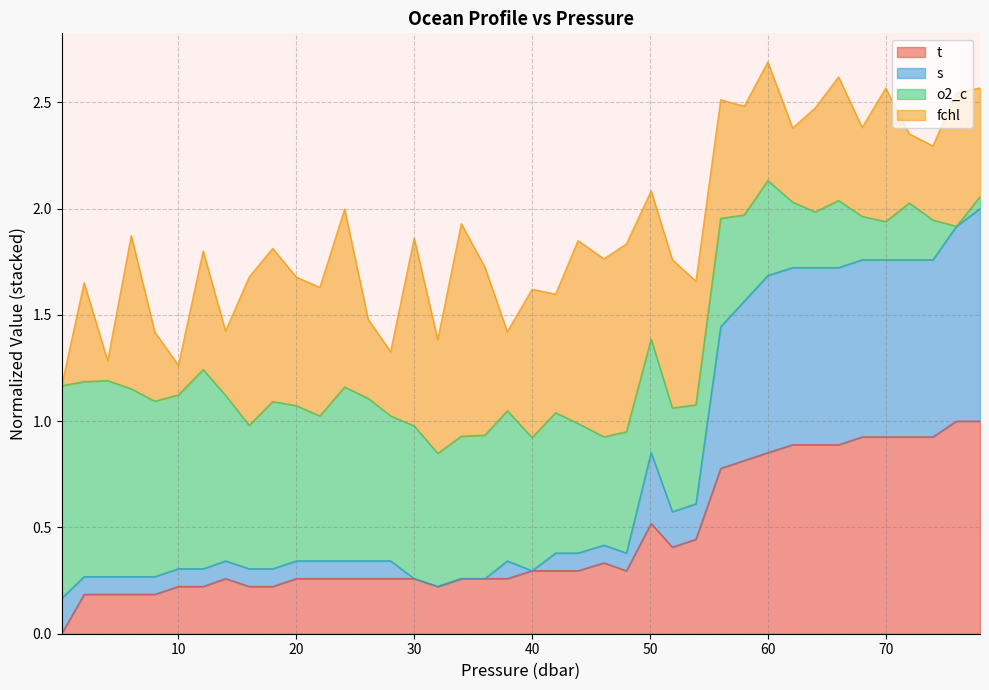

Which series has the largest range (max minus min)?

s